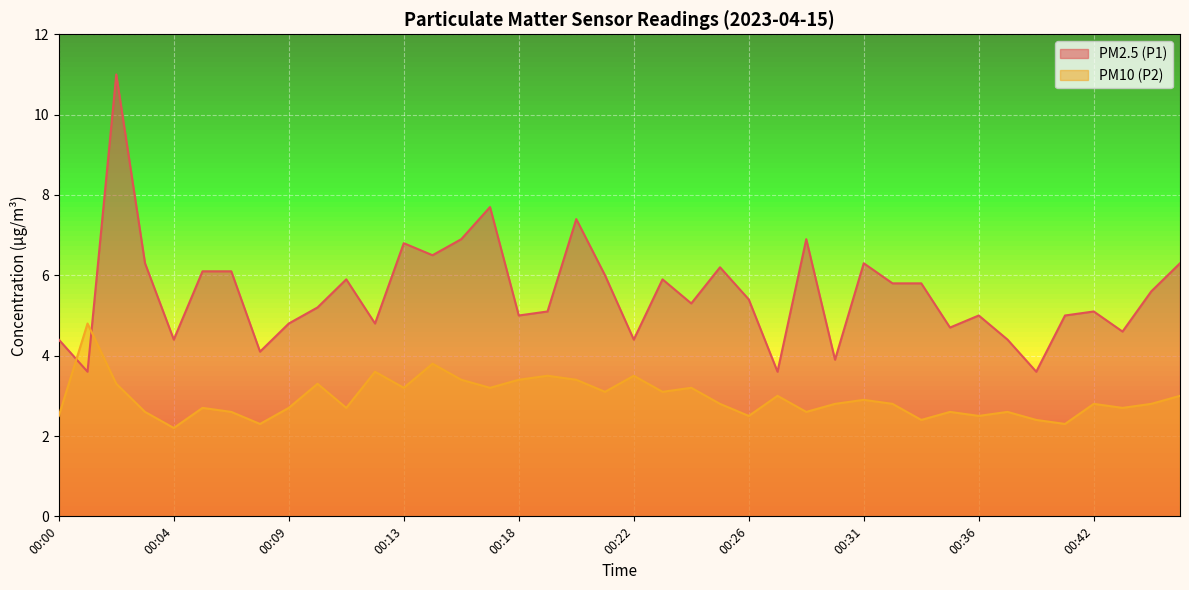

What is the value of the PM10 (P2) point at the 9th from the left?

2.7